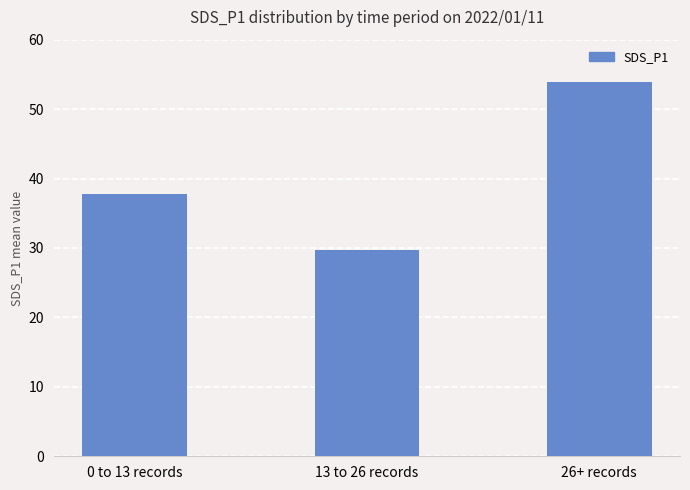

List the labels in order of value, largest first.

26+ records, 0 to 13 records, 13 to 26 records